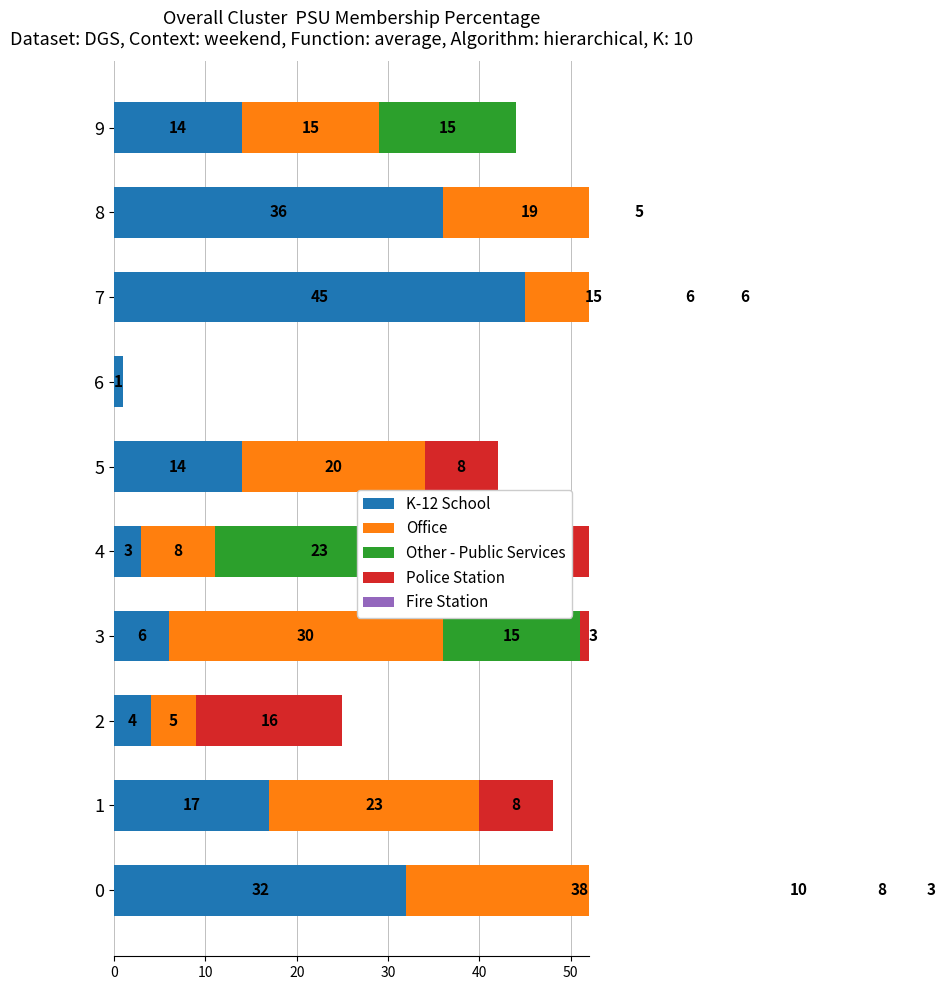

What is the total value across all series at 3?

54